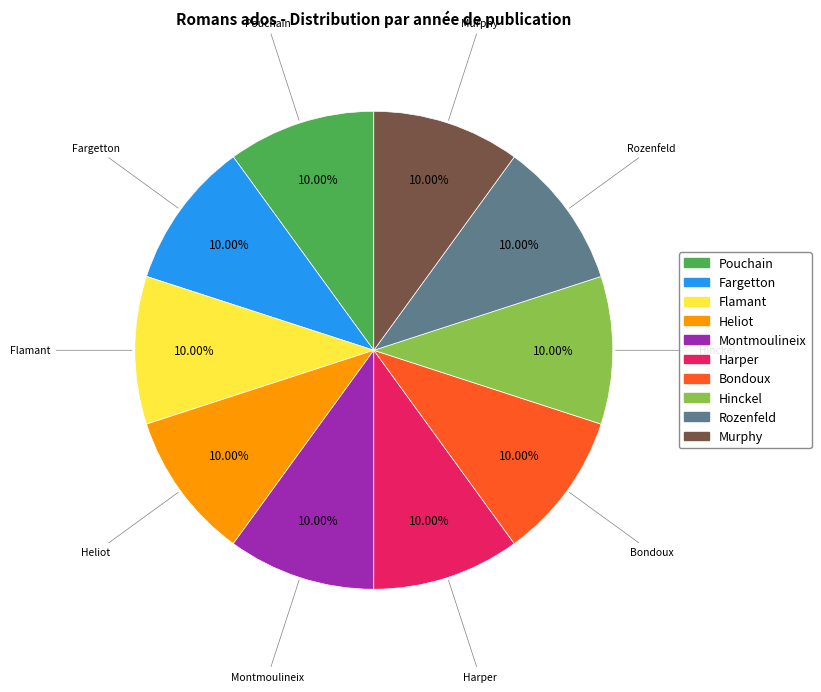

Is there any slice that represents more than half of the pie?

No